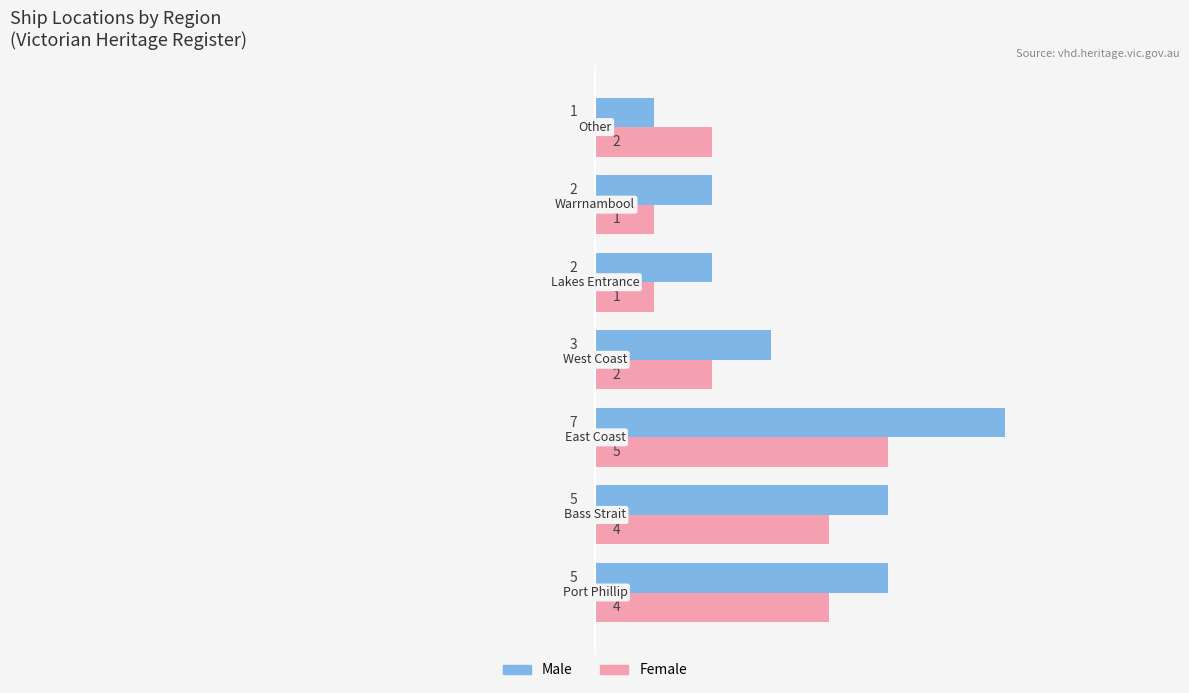

How many Male values are between 2 and 5?

5